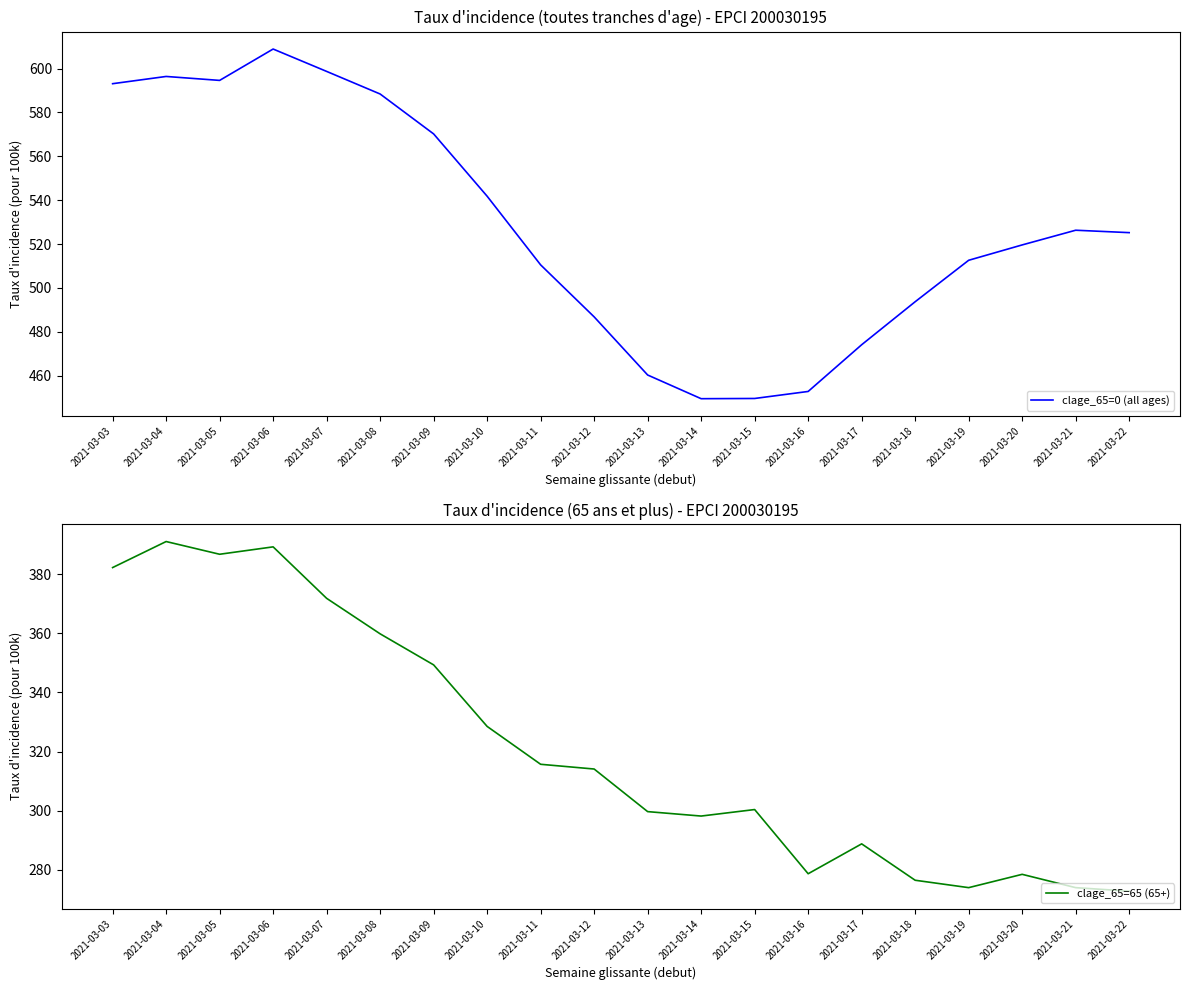

At how many categories does at least one series exceed 463?

16